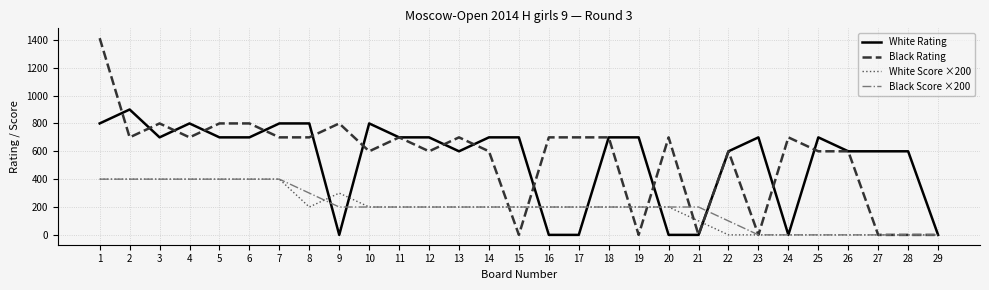

What is the difference between the maximum and minimum values in the White Rating series?

900